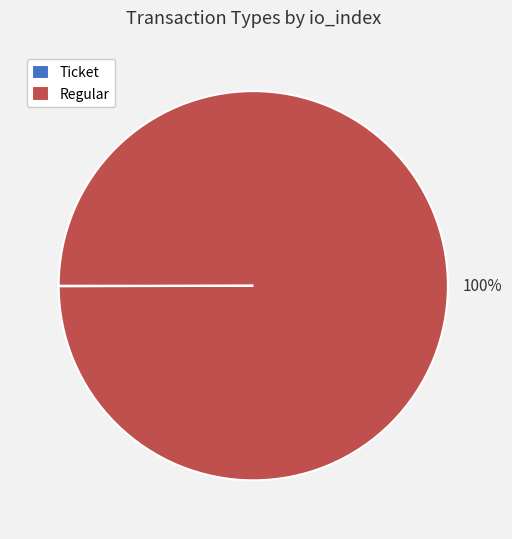

Which category has the biggest portion of the pie?

Regular